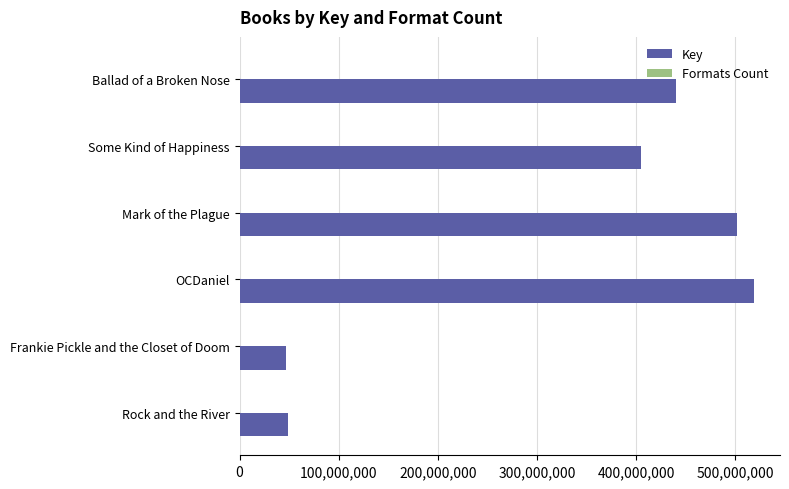

Which category has the highest value in the Key series?

OCDaniel